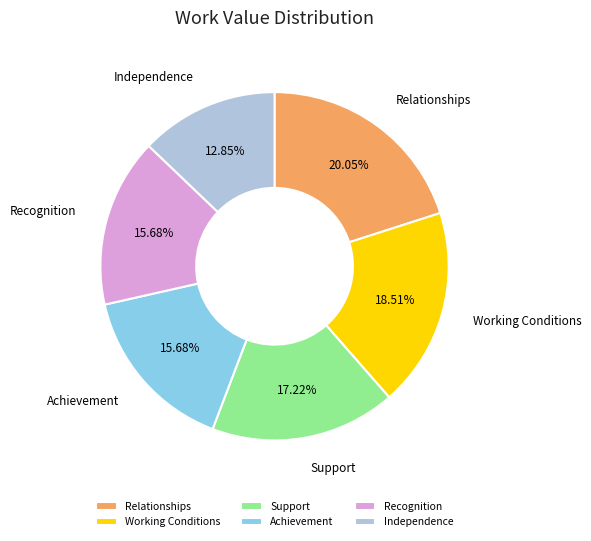

Is the sum of Working Conditions and Relationships greater than half?

No